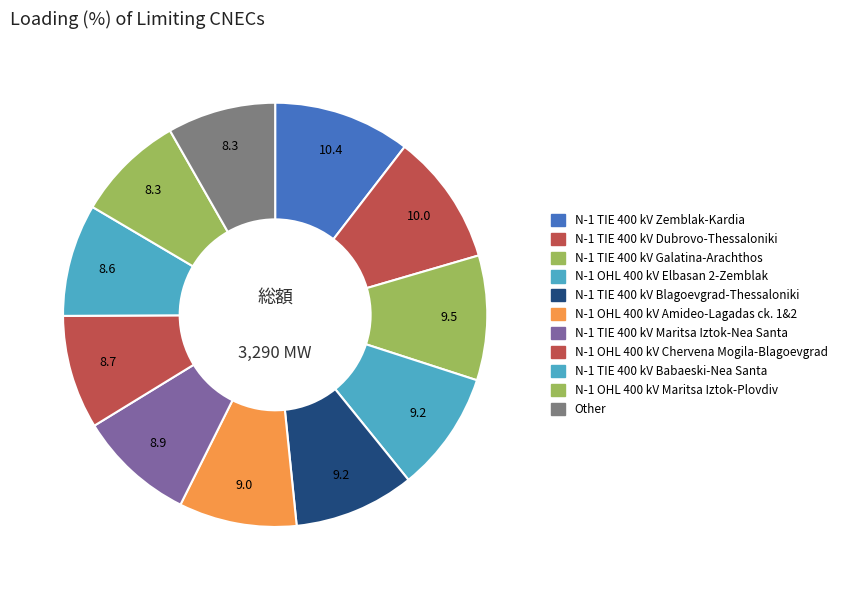

Is there any slice that represents more than half of the pie?

No